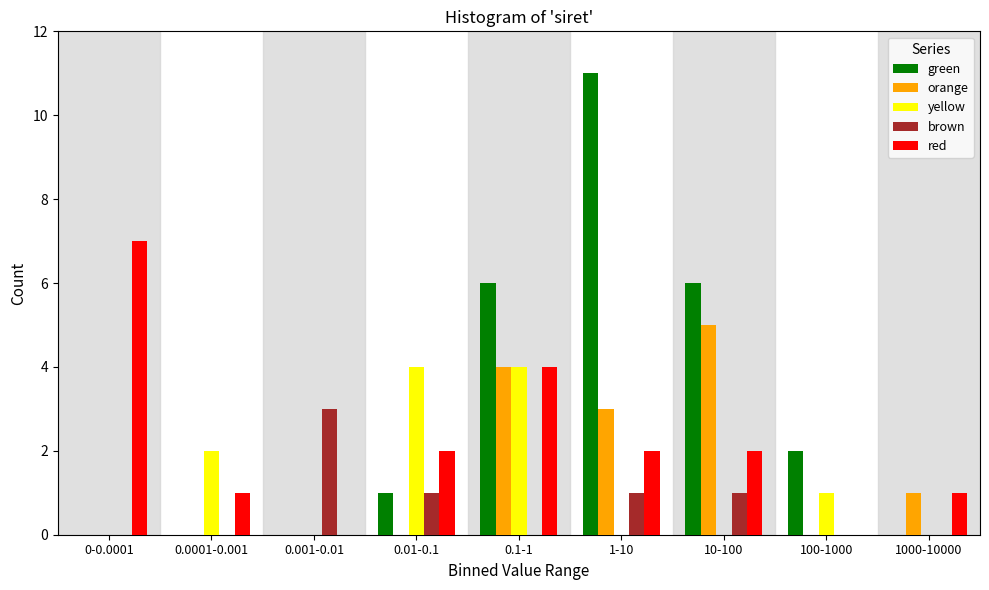

Between 0.01-0.1 and 1-10, which series saw the biggest shift?

green